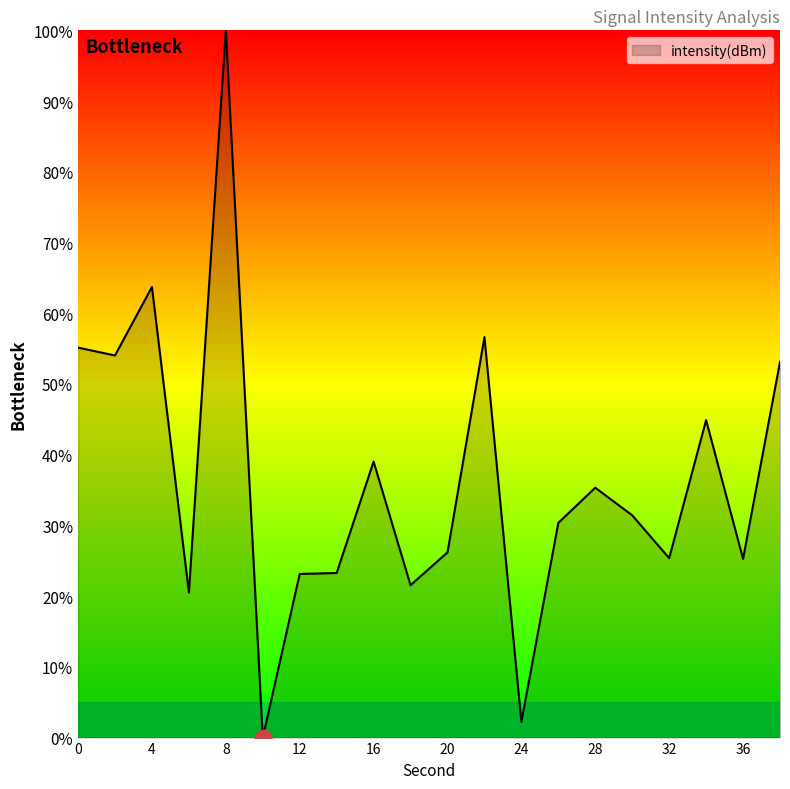

What is the maximum value shown in the chart?

100.0